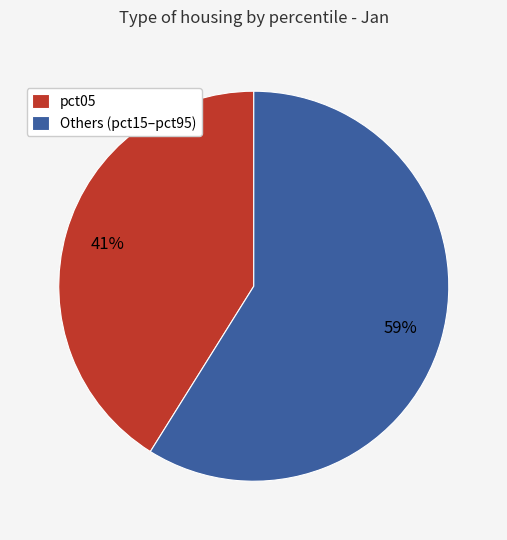

What is the smallest slice in the pie chart?

pct05